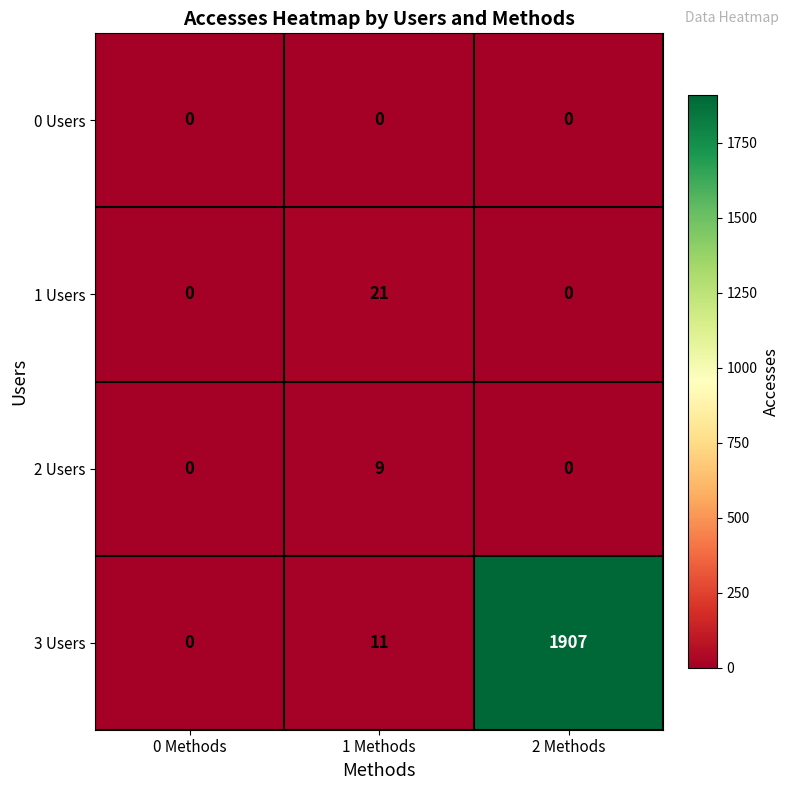

How many categories are shown in the chart?

3